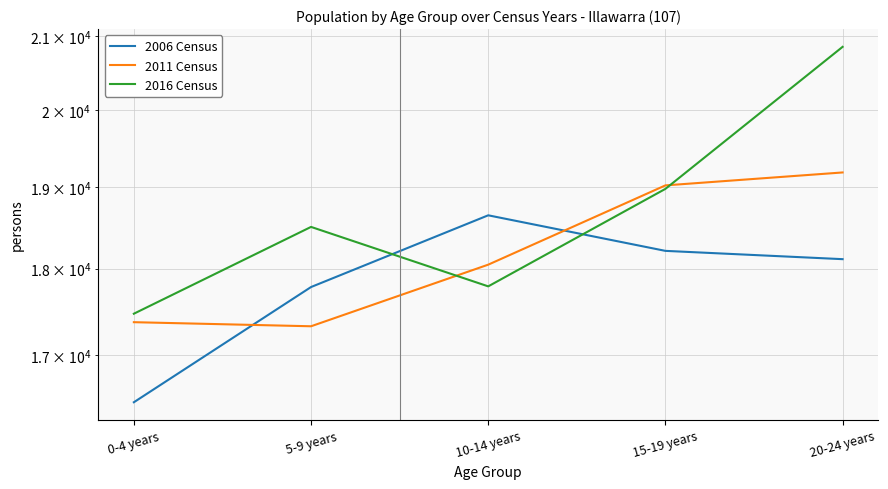

Read the 2011 Census value at 10-14 years.

18048